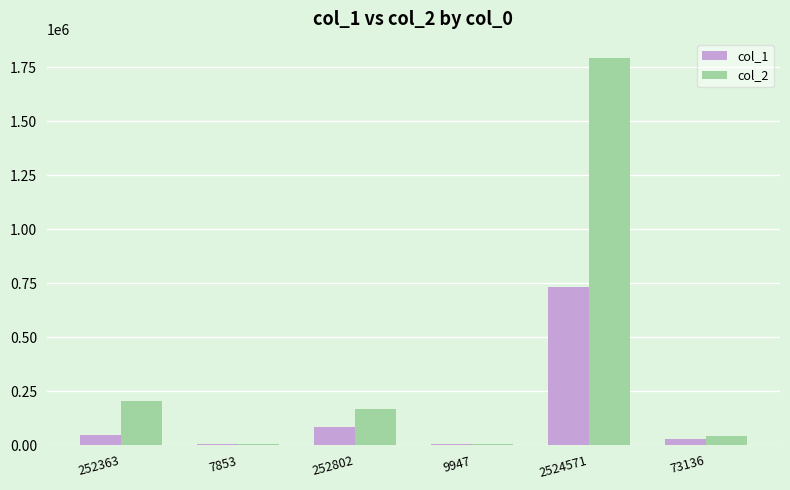

The value of col_2 at 252363 is 67915. True or false?

False